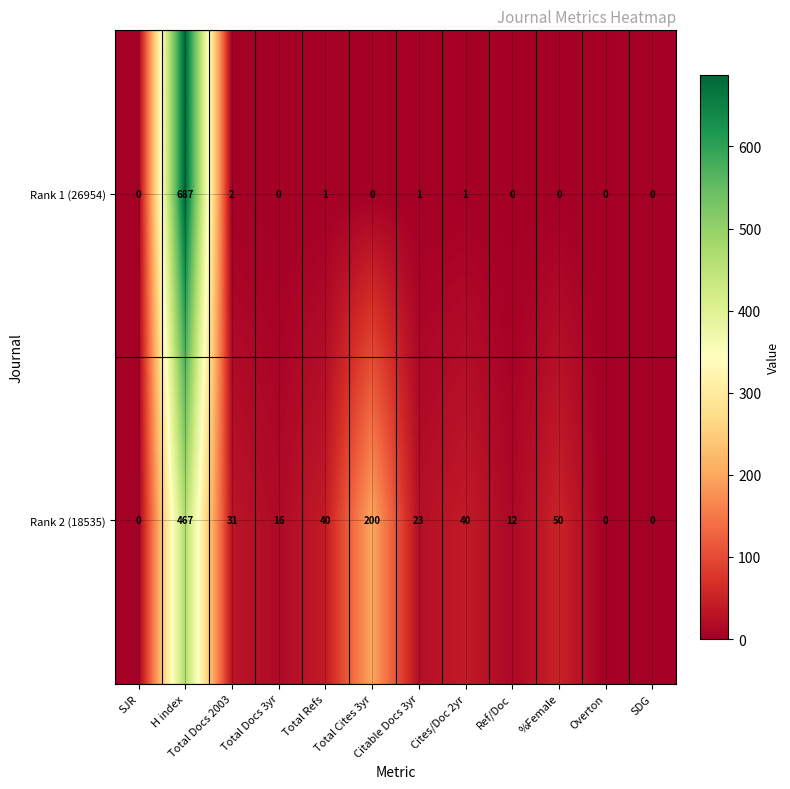

At which label does Rank 2 (18535) first exceed 31?

H index